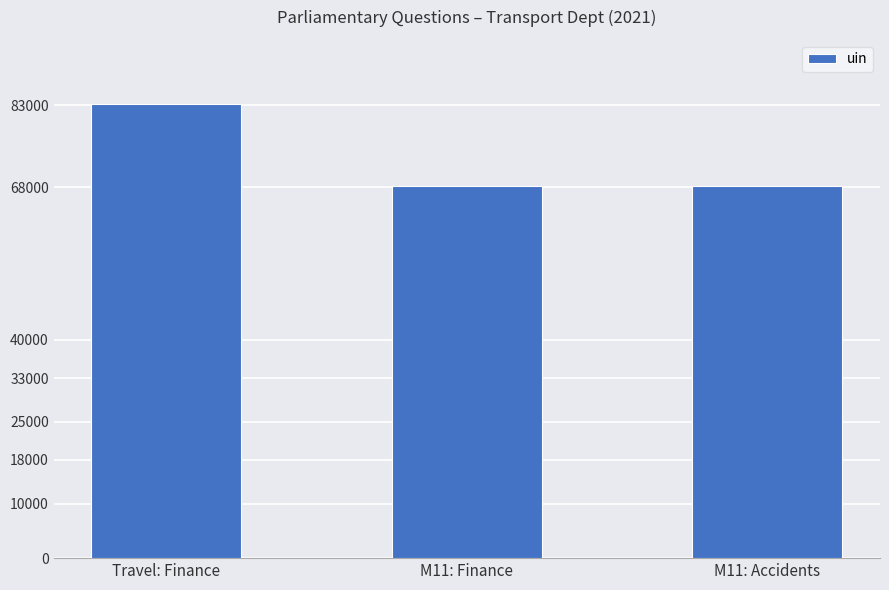

True or false: the data shows 46245 at M11: Finance.

False